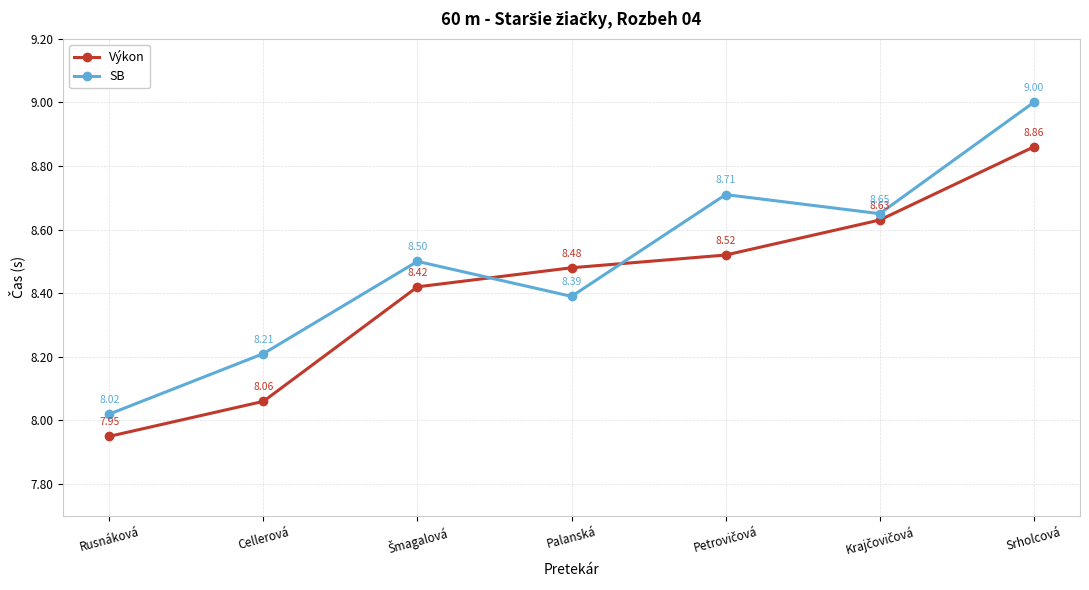

List the series in order of their peak value, highest first.

SB, Výkon